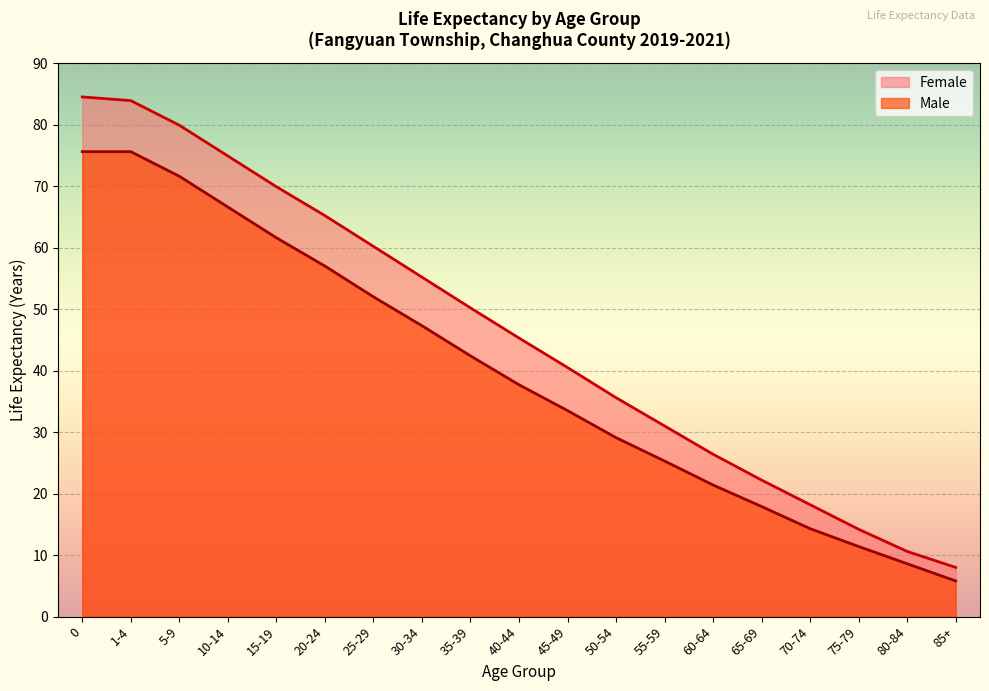

Rank the series by their maximum value, from highest to lowest.

Female, Male